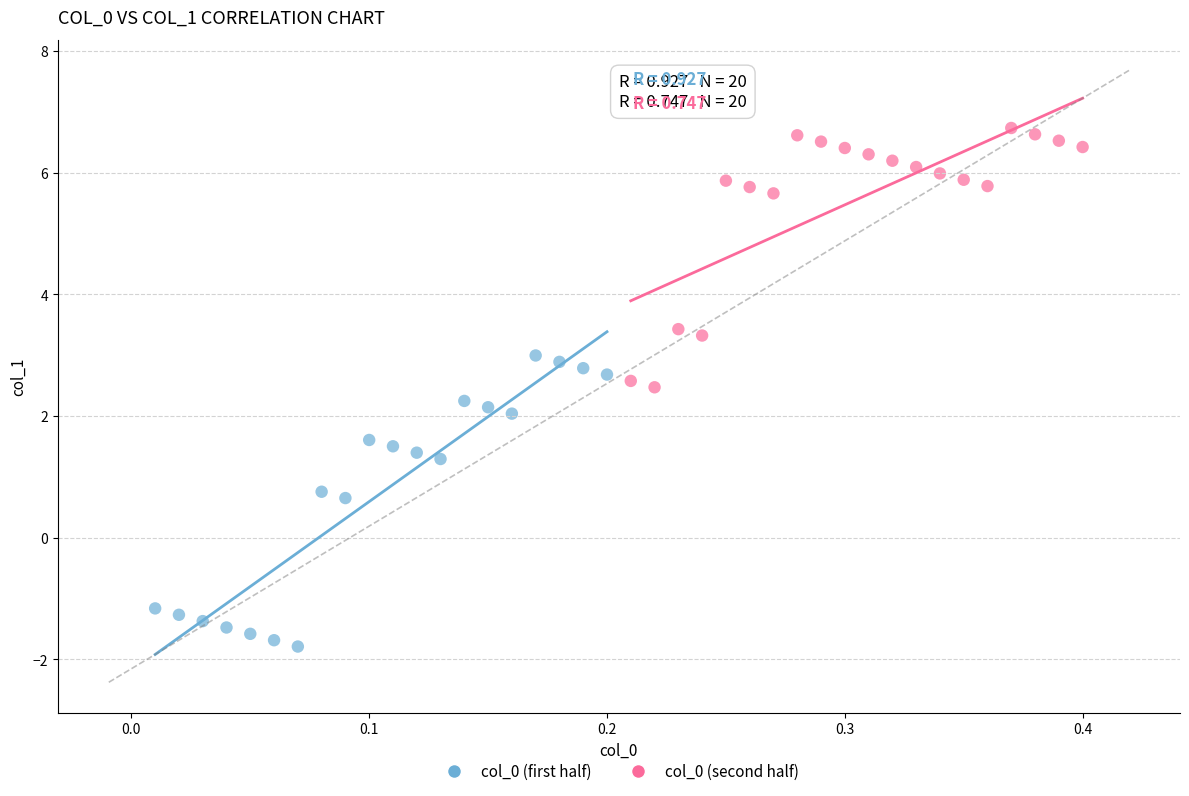

What are all the series names shown in the legend?

col_0 (first half), col_0 (second half)